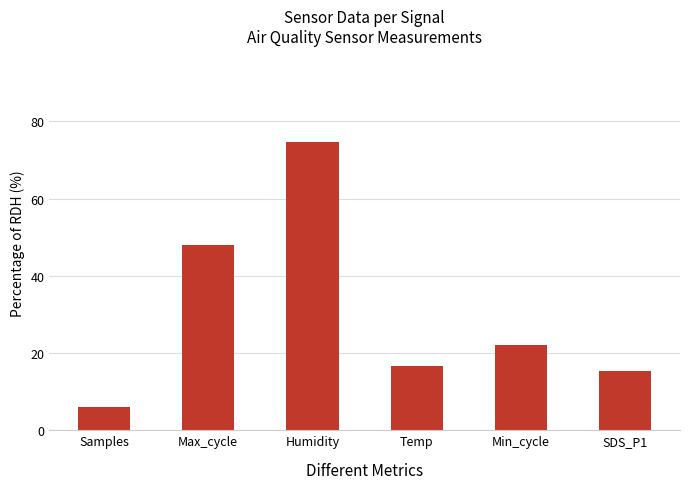

Rank the categories by value from lowest to highest.

Samples, SDS_P1, Temp, Min_cycle, Max_cycle, Humidity